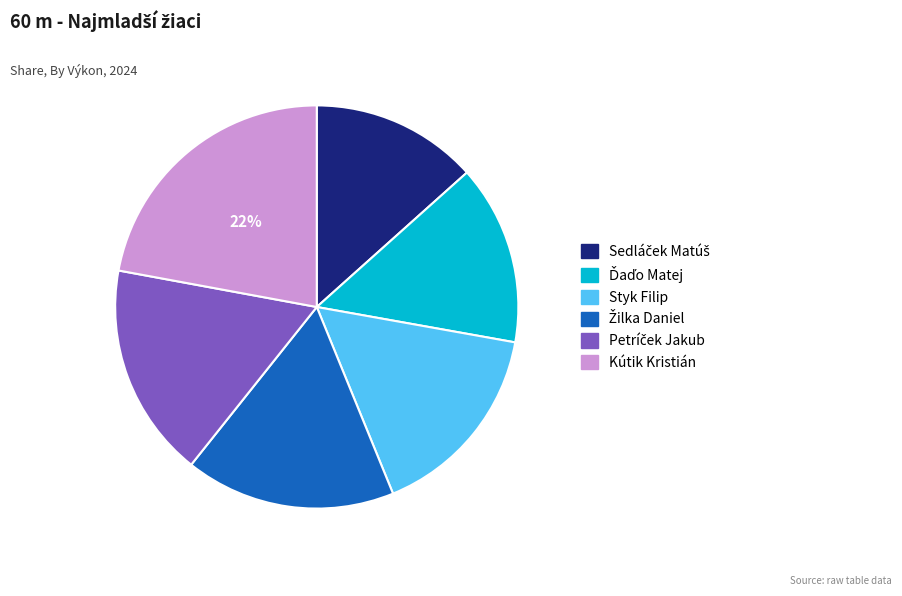

To the nearest percent, what is the average slice percentage?

17%